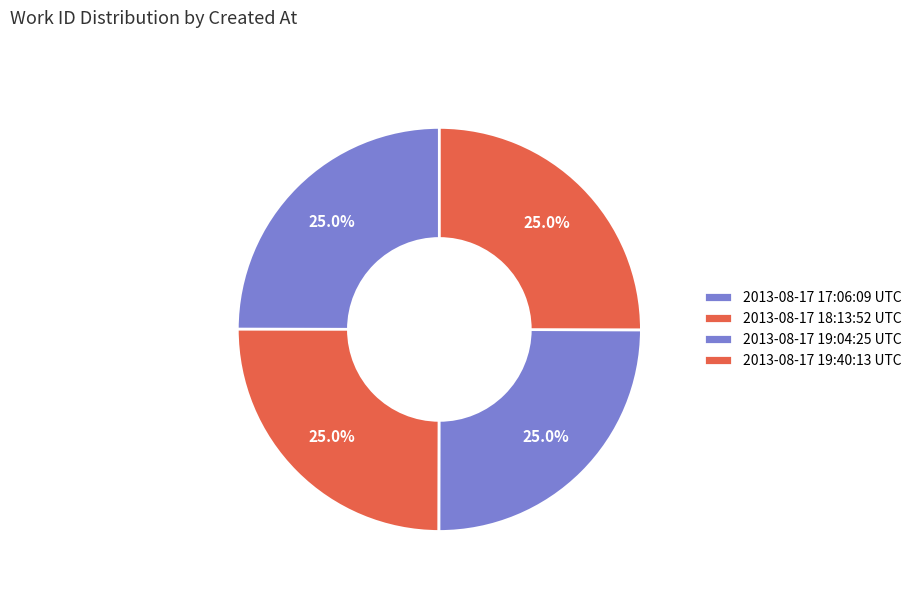

Which category has the biggest portion of the pie?

2013-08-17 19:40:13 UTC